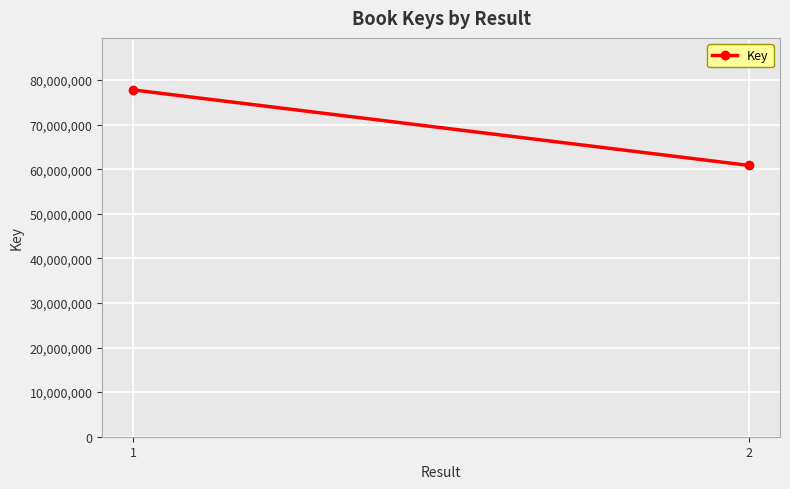

What is the ratio of the value at 1 to the value at 2?

1.3